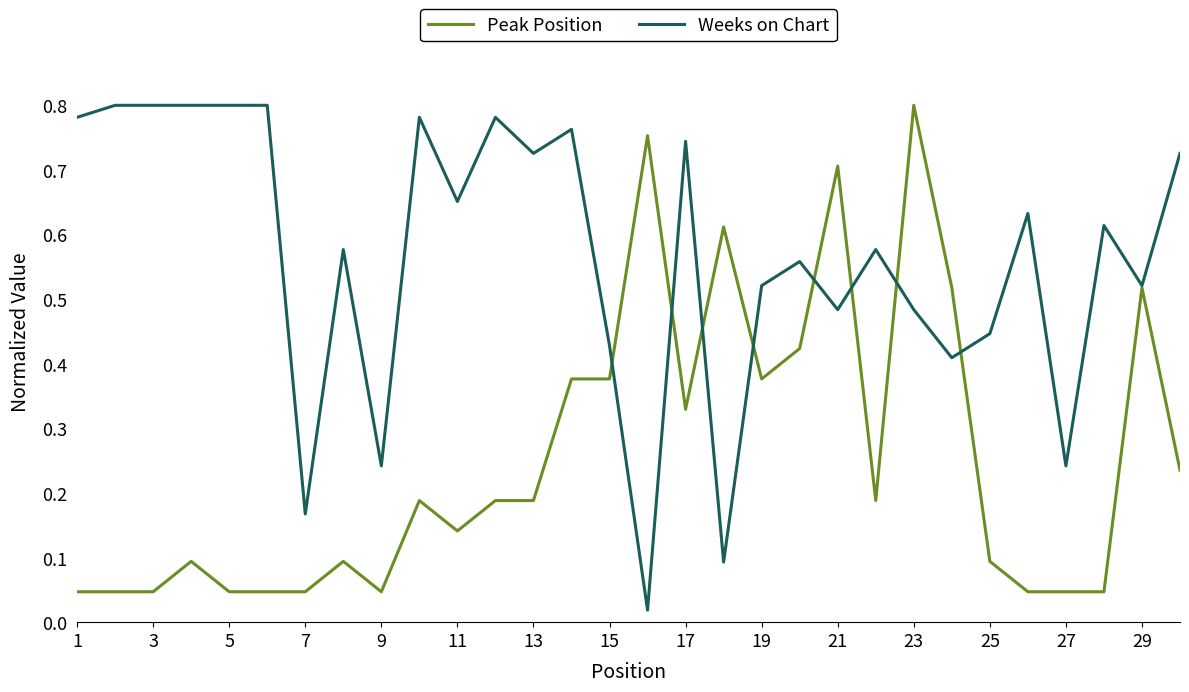

List the series in order of their overall mean, lowest first.

Peak Position, Weeks on Chart